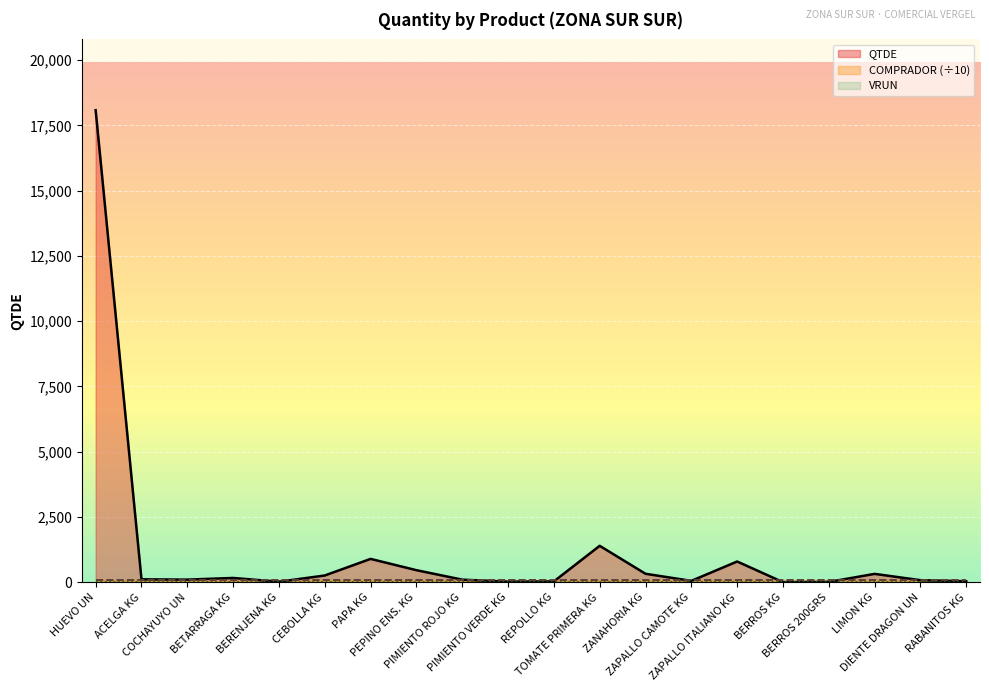

What is the average value of the QTDE_line series?

1161.0